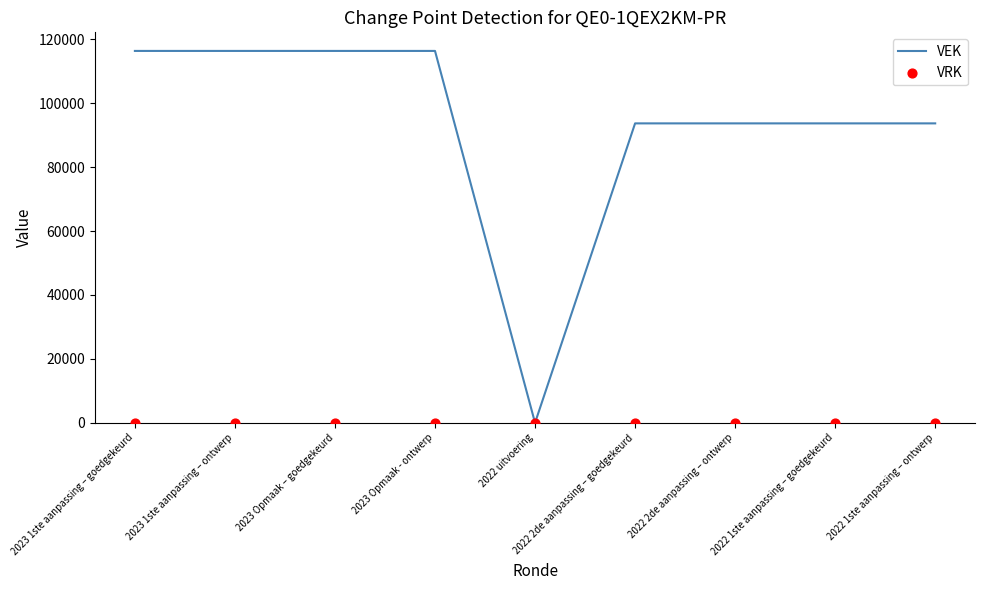

Which series has the largest Y range (max minus min)?

VEK